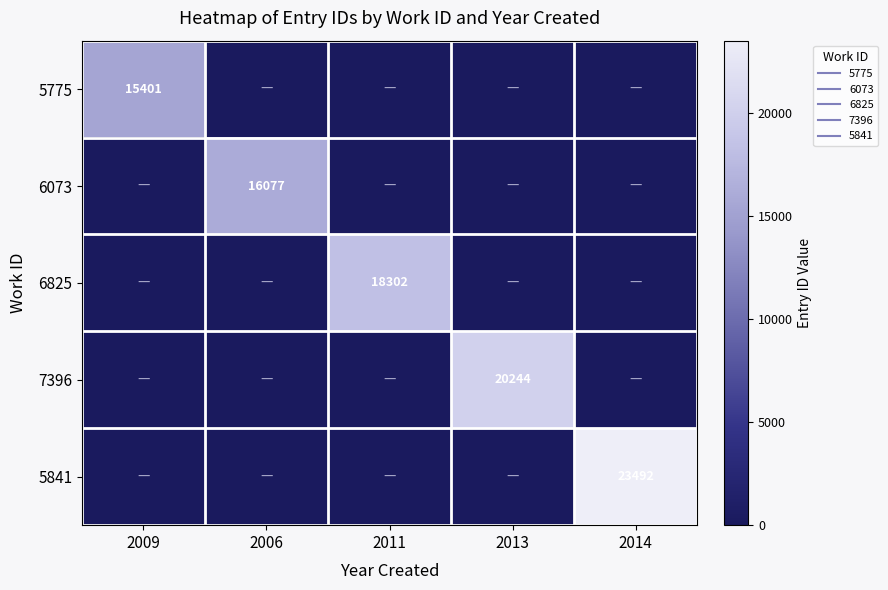

Which series has the largest total across all categories?

5841